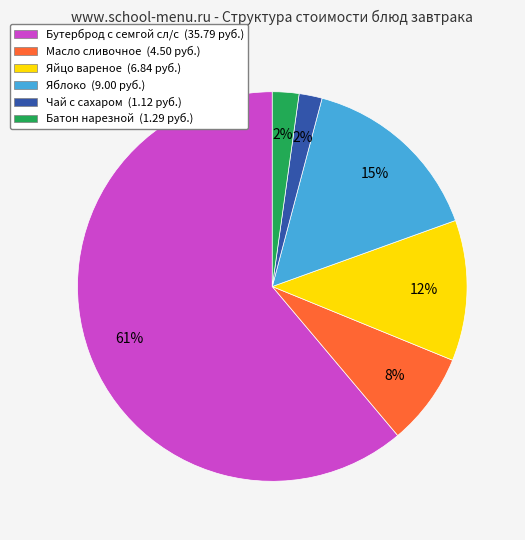

To the nearest percent, what is the difference between the Бутерброд с семгой сл/с and Чай с сахаром slice percentages?

59%